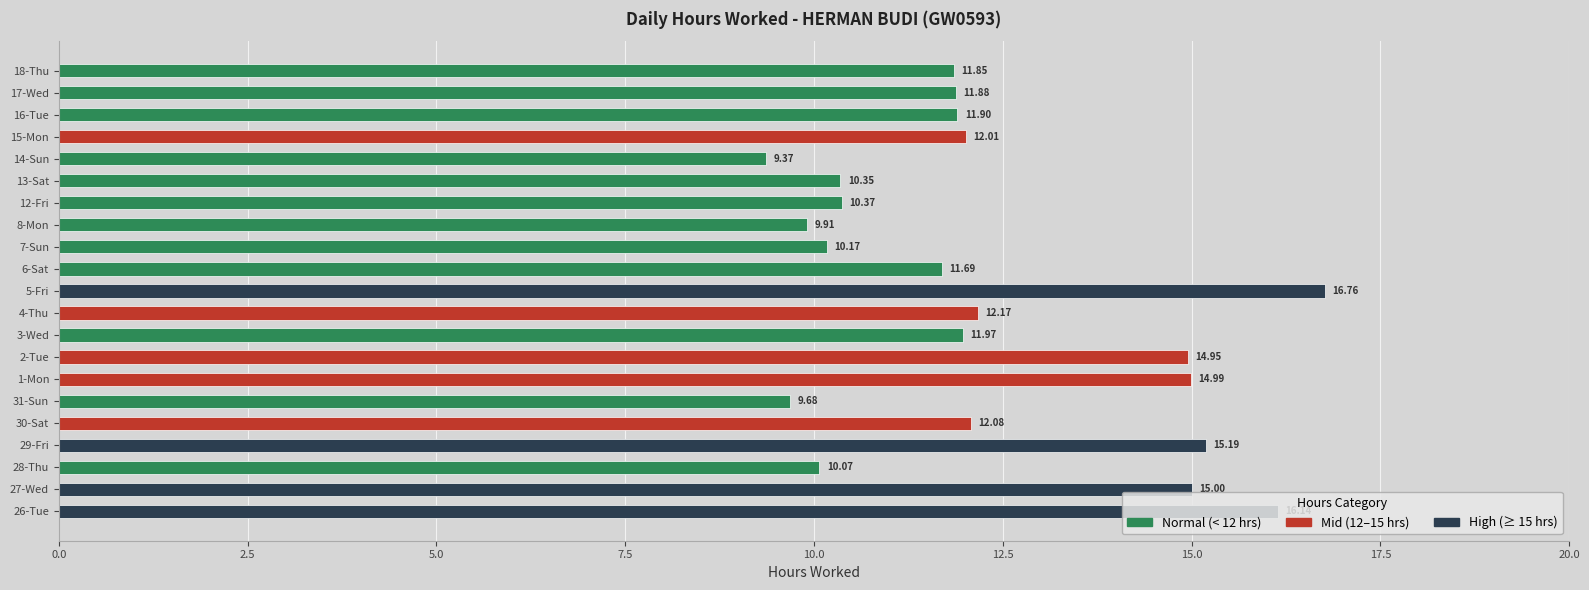

How many series are shown in this chart?

1